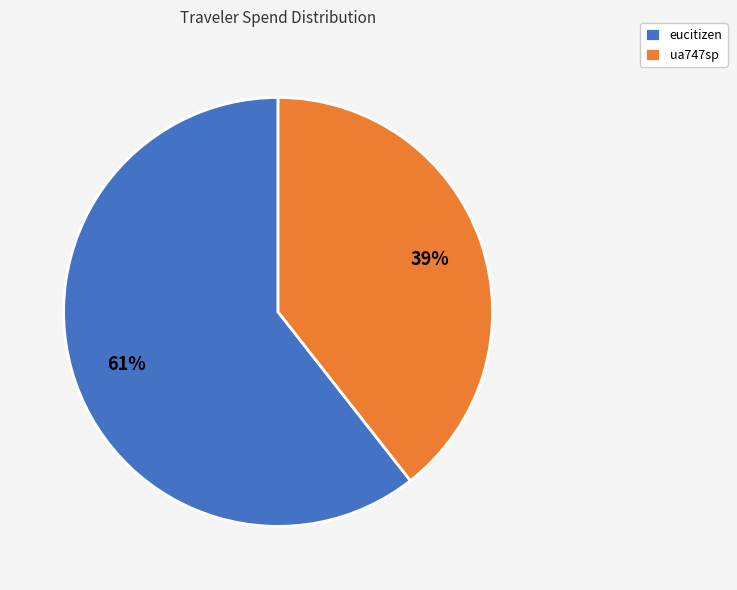

What percentage is the ua747sp slice, to the nearest percent?

39%